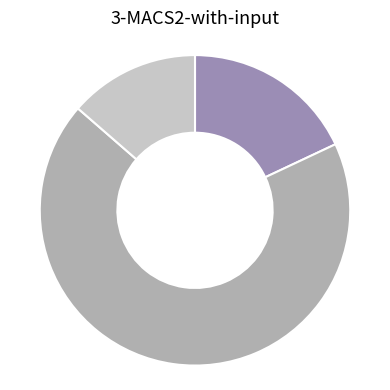

How many slices are in this pie chart?

3